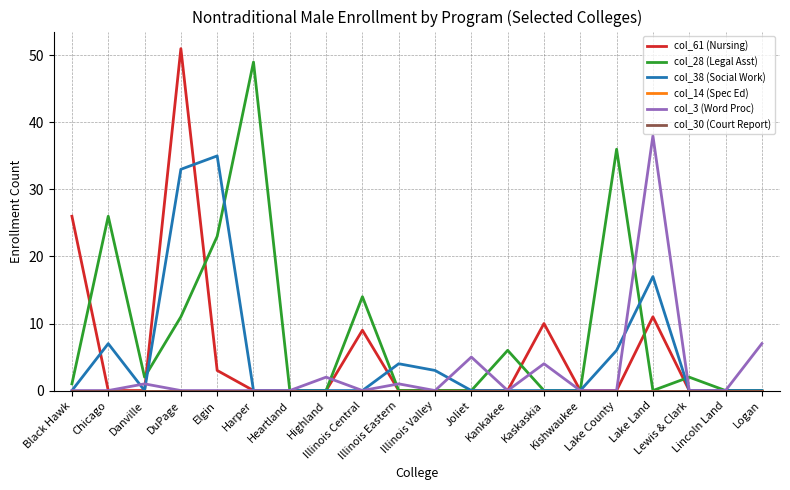

Reading left to right, what are all the values shown in this chart?

col_61 (Nursing): 26	0	0	51	3	0	0	0	9	0	0	0	0	10	0	0	11	0	0	0
col_28 (Legal Asst): 1	26	2	11	23	49	0	0	14	0	0	0	6	0	0	36	0	2	0	0
col_38 (Social Work): 0	7	0	33	35	0	0	0	0	4	3	0	0	0	0	6	17	0	0	0
col_14 (Spec Ed): 0	0	0	0	0	0	0	0	0	0	0	0	0	0	0	0	0	0	0	0
col_3 (Word Proc): 0	0	1	0	0	0	0	2	0	1	0	5	0	4	0	0	38	0	0	7
col_30 (Court Report): 0	0	0	0	0	0	0	0	0	0	0	0	0	0	0	0	0	0	0	0